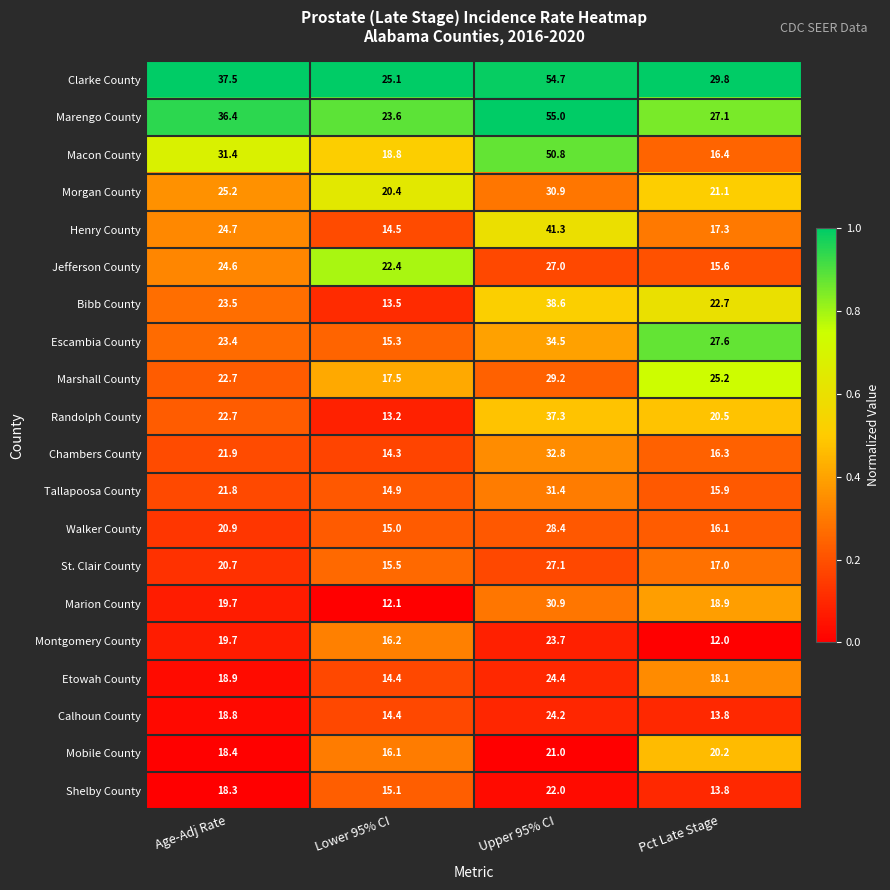

How many distinct data groups are displayed?

20